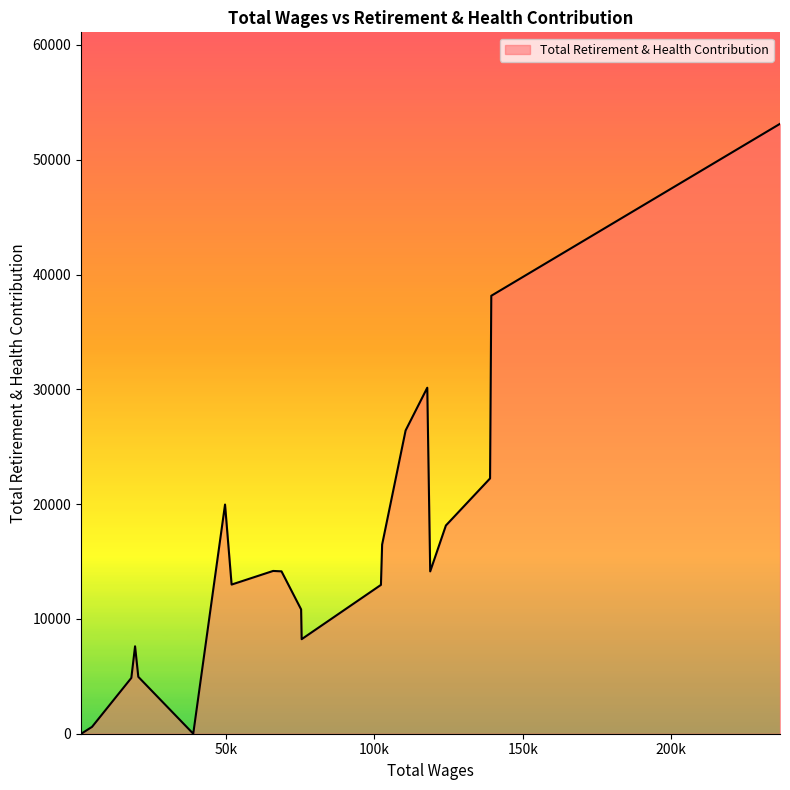

What is the difference between the second highest and minimum values?

38148